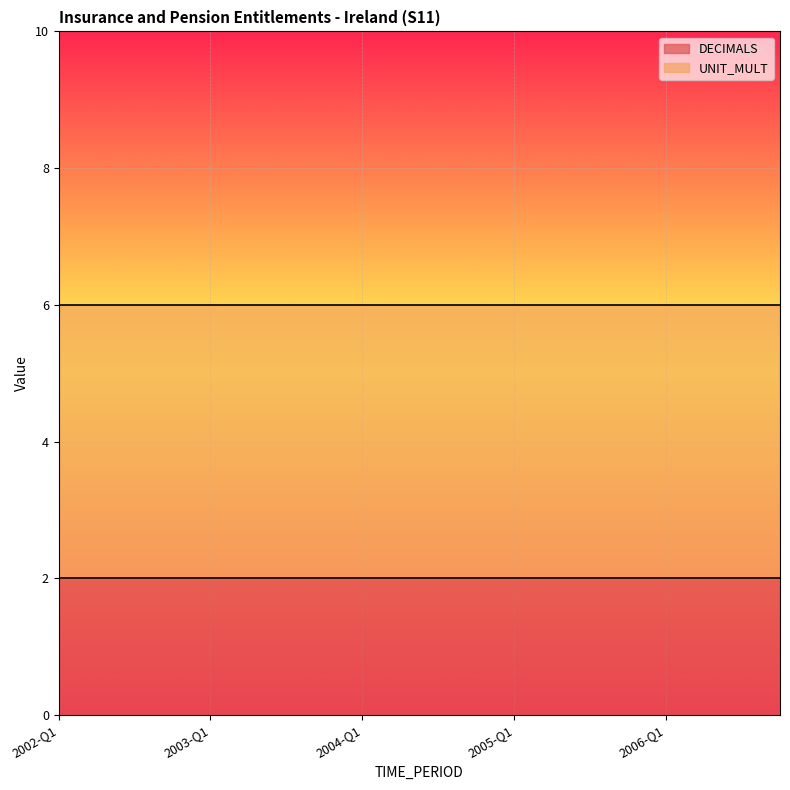

Where is DECIMALS nearest to the value 2?

2002-Q1